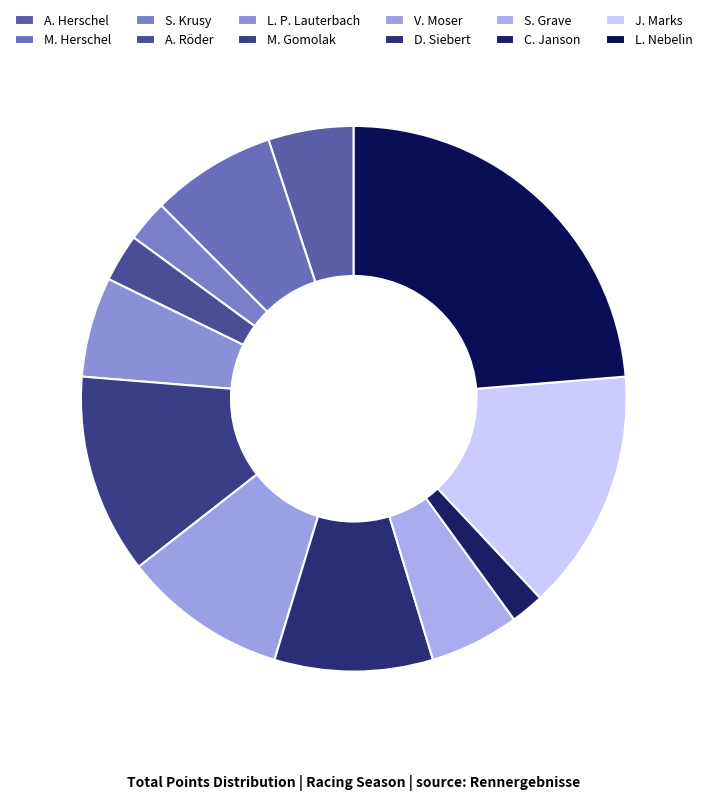

Is there any slice that represents more than half of the pie?

No